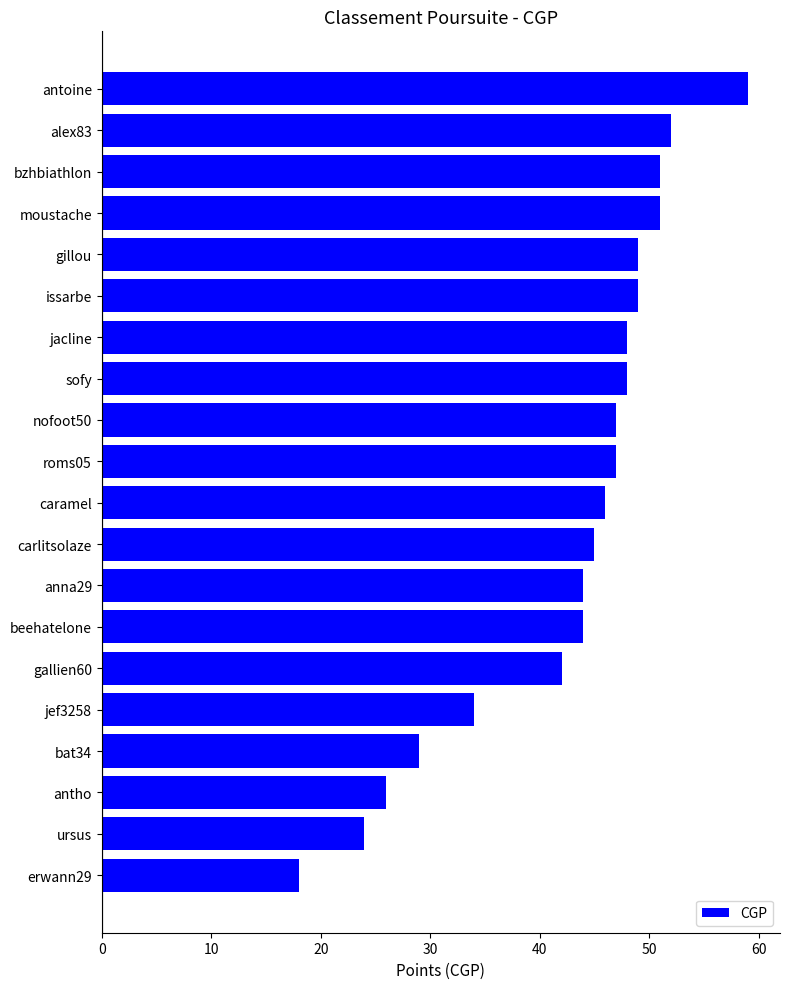

Reading top to bottom, transcribe all the data shown in this chart.

antoine=59	alex83=52	bzhbiathlon=51	moustache=51	gillou=49	issarbe=49	jacline=48	sofy=48	nofoot50=47	roms05=47	caramel=46	carlitsolaze=45	anna29=44	beehatelone=44	gallien60=42	jef3258=34	bat34=29	antho=26	ursus=24	erwann29=18